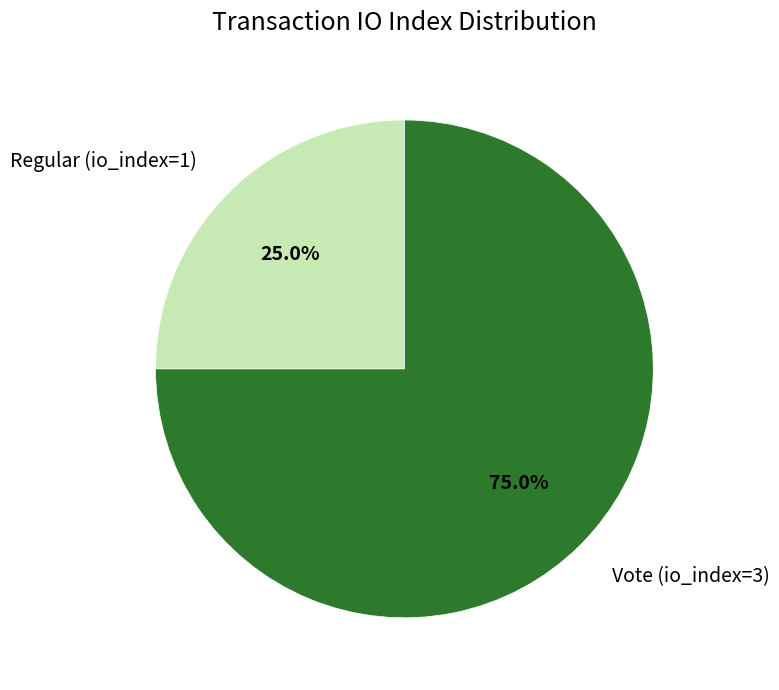

Which category has the biggest portion of the pie?

Vote (io_index=3)